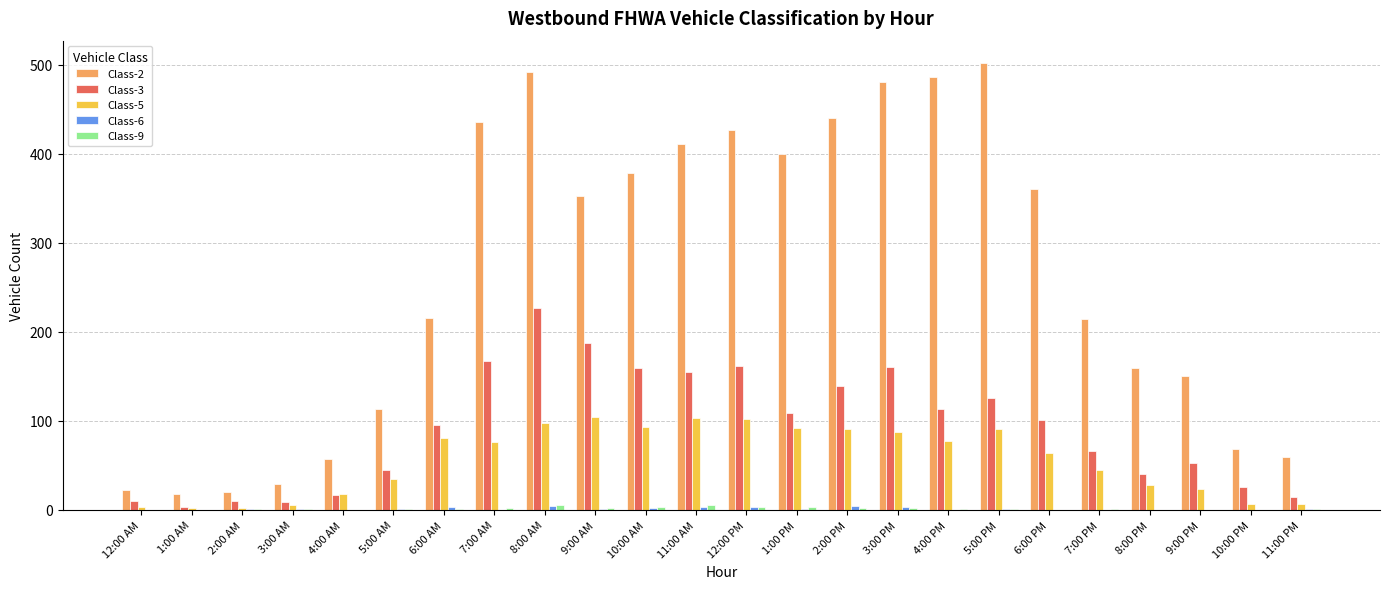

What is the sum of all Class-9 values?

37